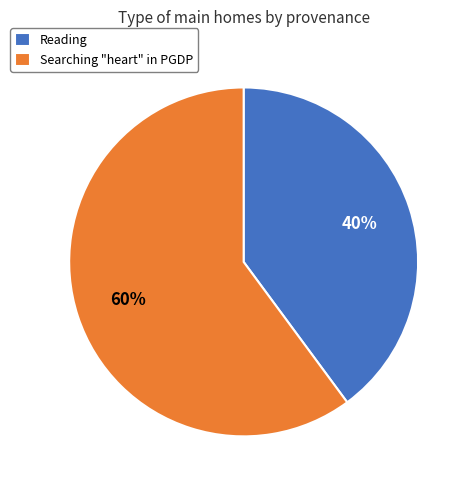

The Searching "heart" in PGDP slice represents 69% of the pie. True or false?

False